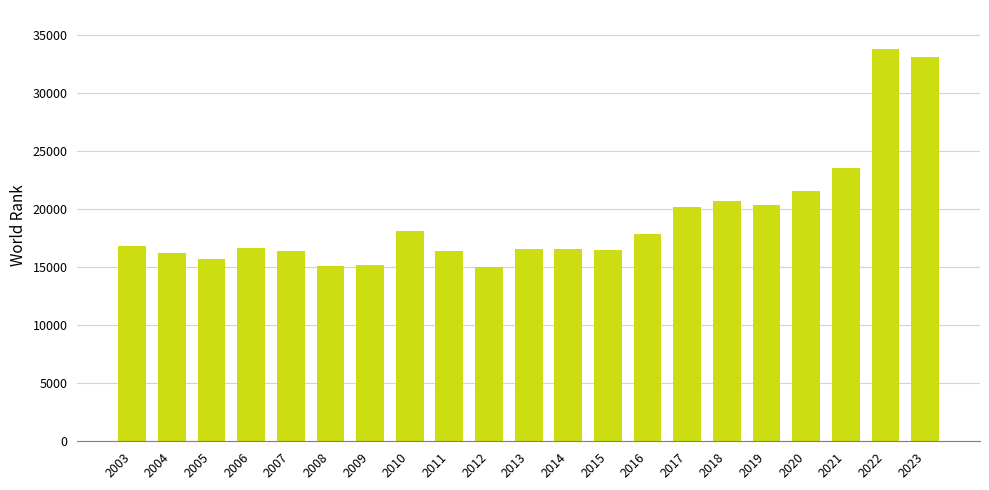

Is it true that the value at 2003 is 28986?

False